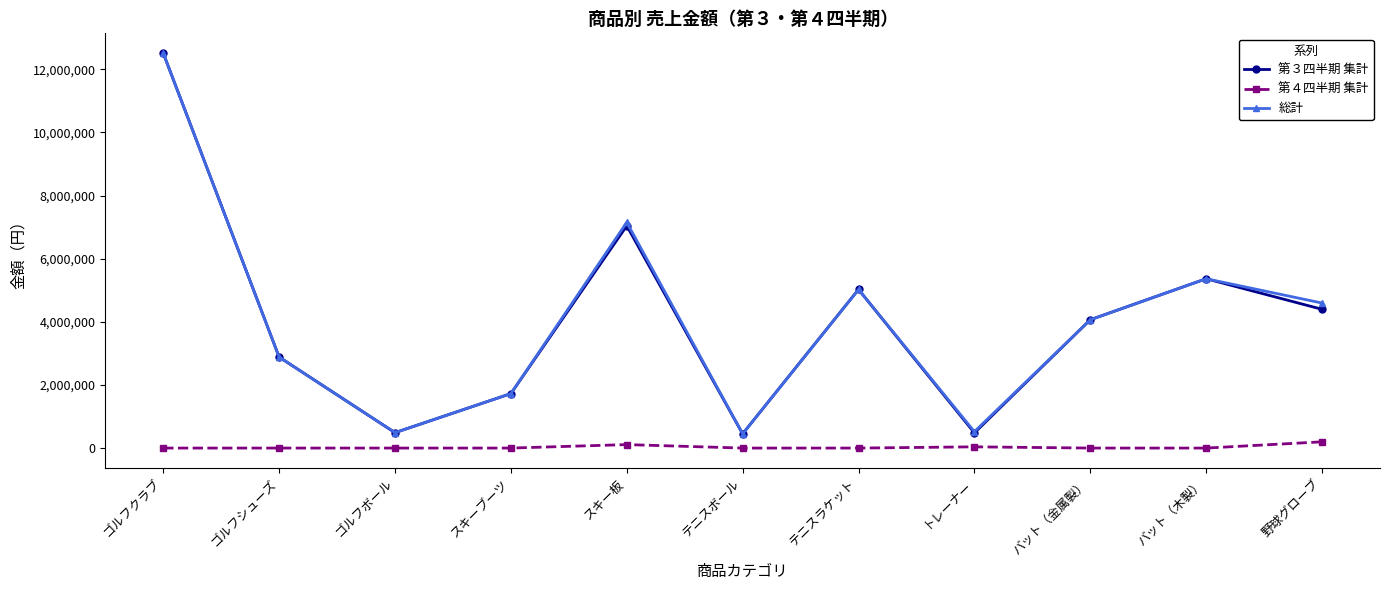

What position from the left is スキー板?

5